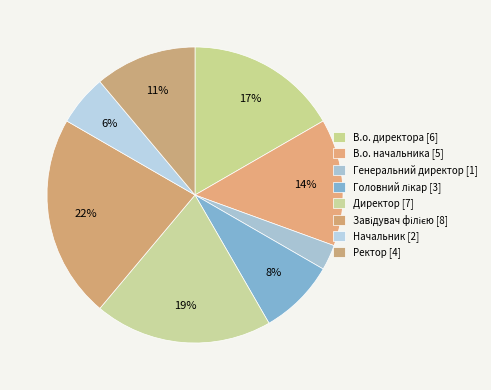

How many slices are in this pie chart?

8